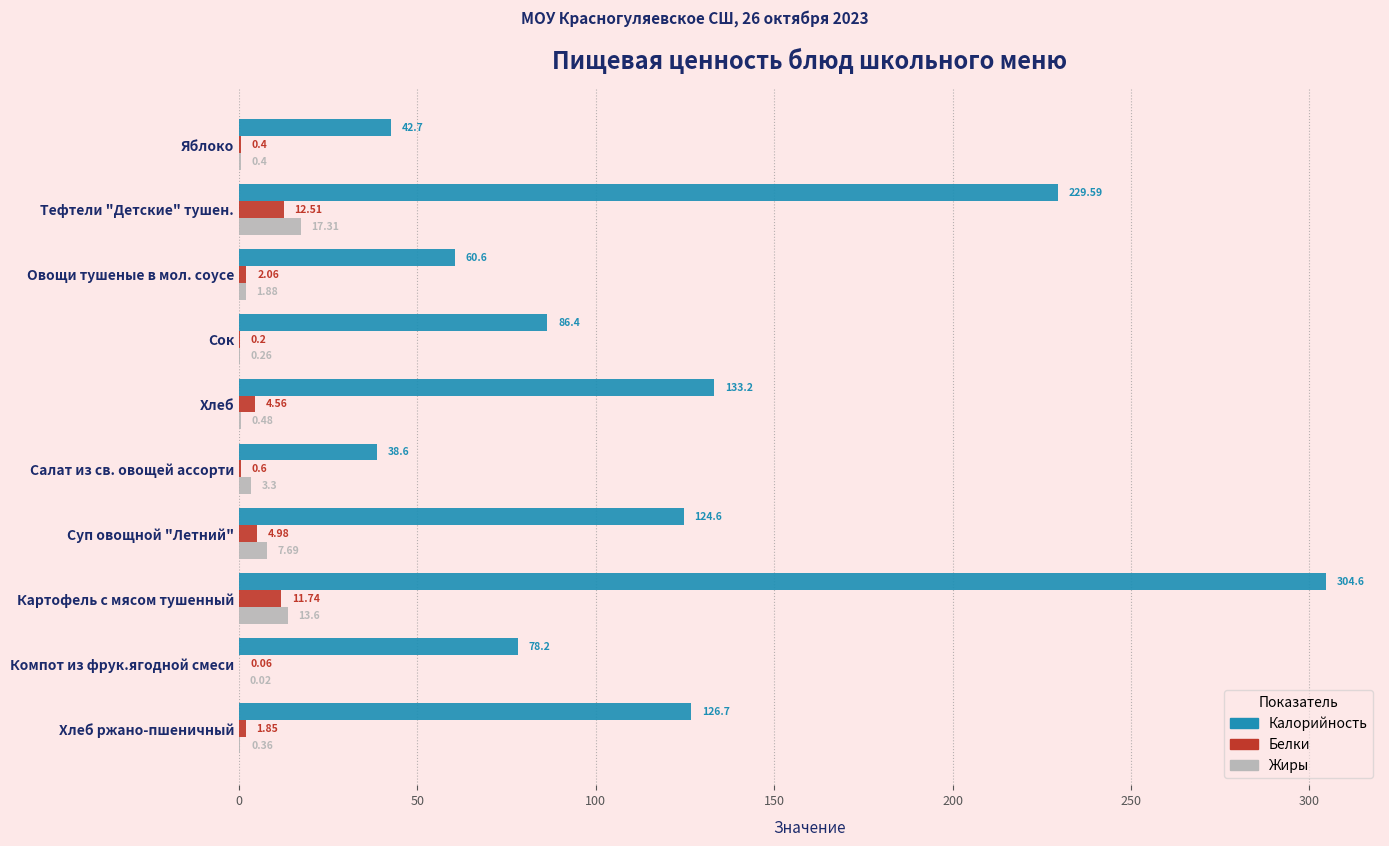

Which category has the highest value in the Калорийность series?

Картофель с мясом тушенный